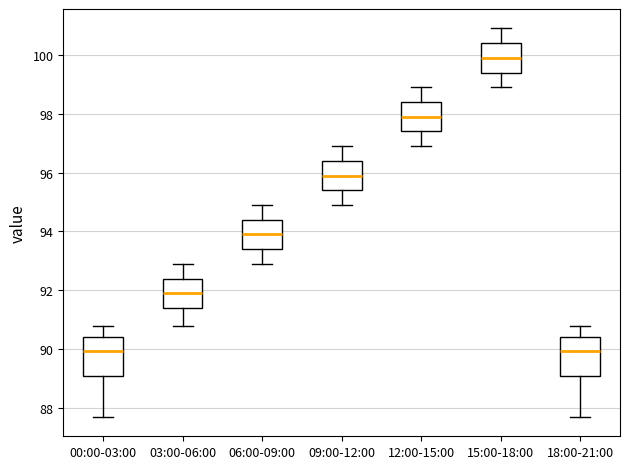

Reading left to right, transcribe this box plot: for each box, give where its median line is, the range the box spans, and where its two whiskers end, as read against the y-axis. The values are not printed on the chart, so give them approximately, as read against the axis.

00:00-03:00: median 90.0, box 89.2 to 90.4, whiskers 87.8 to 90.8
03:00-06:00: median 92.0, box 91.4 to 92.4, whiskers 90.8 to 93.0
06:00-09:00: median 94.0, box 93.4 to 94.4, whiskers 93.0 to 95.0
09:00-12:00: median 96.0, box 95.4 to 96.4, whiskers 95.0 to 97.0
12:00-15:00: median 98.0, box 97.4 to 98.4, whiskers 97.0 to 99.0
15:00-18:00: median 100.0, box 99.4 to 100.4, whiskers 99.0 to 101.0
18:00-21:00: median 90.0, box 89.2 to 90.4, whiskers 87.8 to 90.8